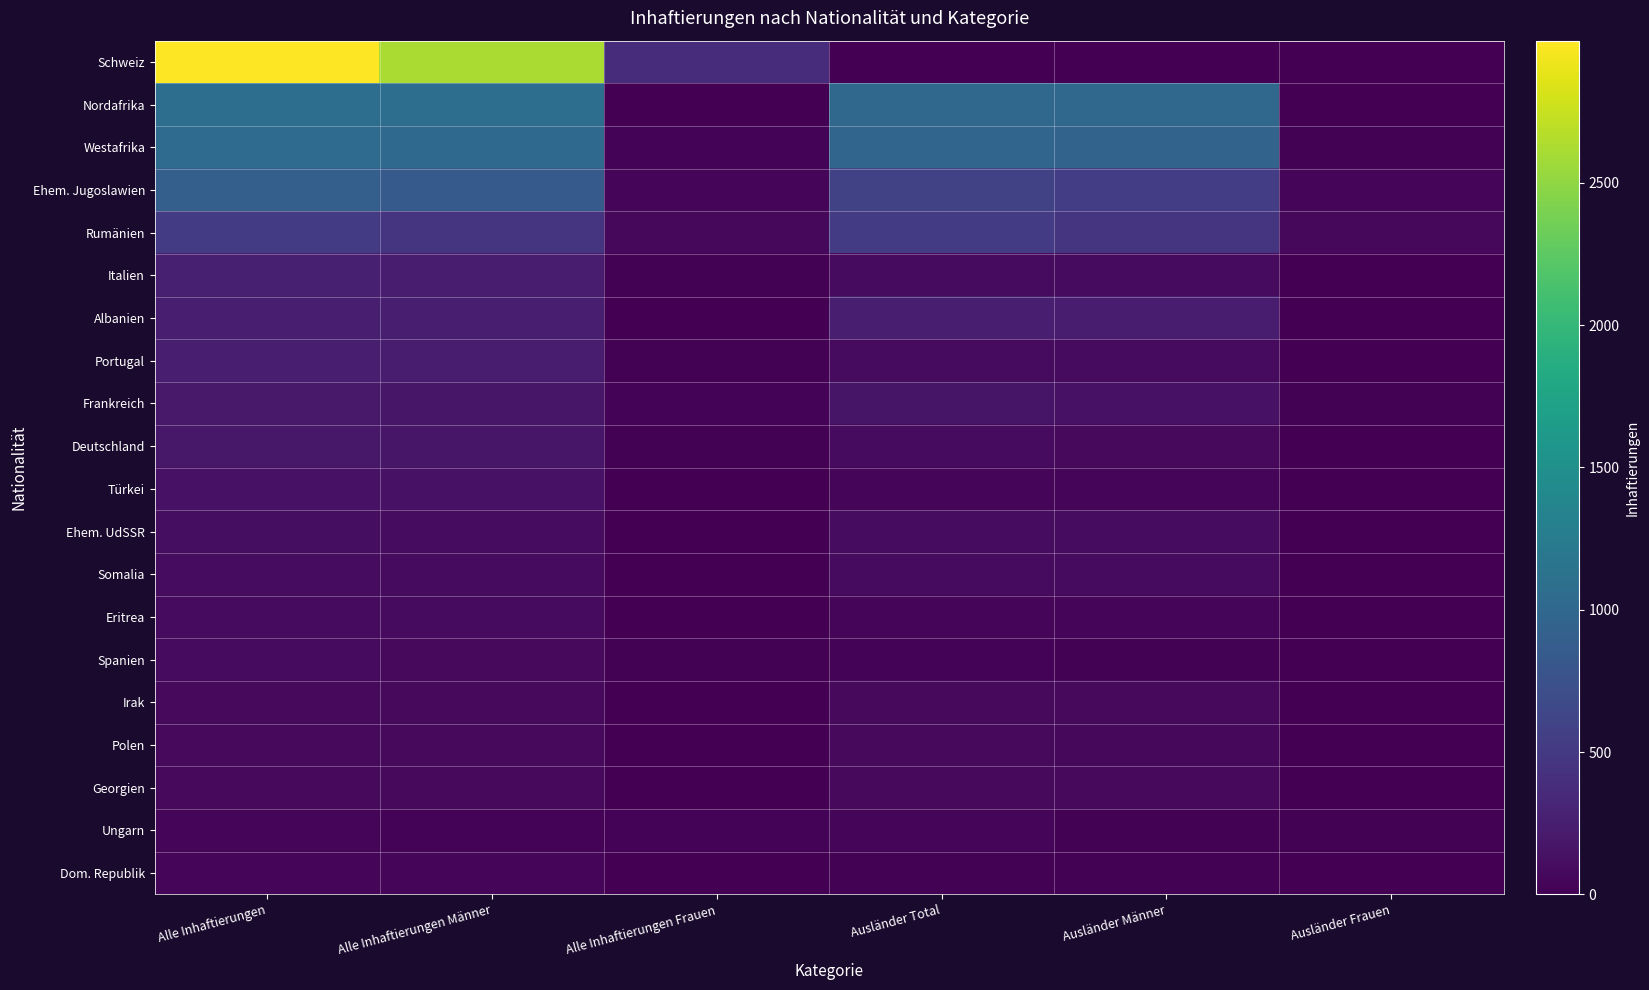

What is the maximum value shown in the chart?

2999